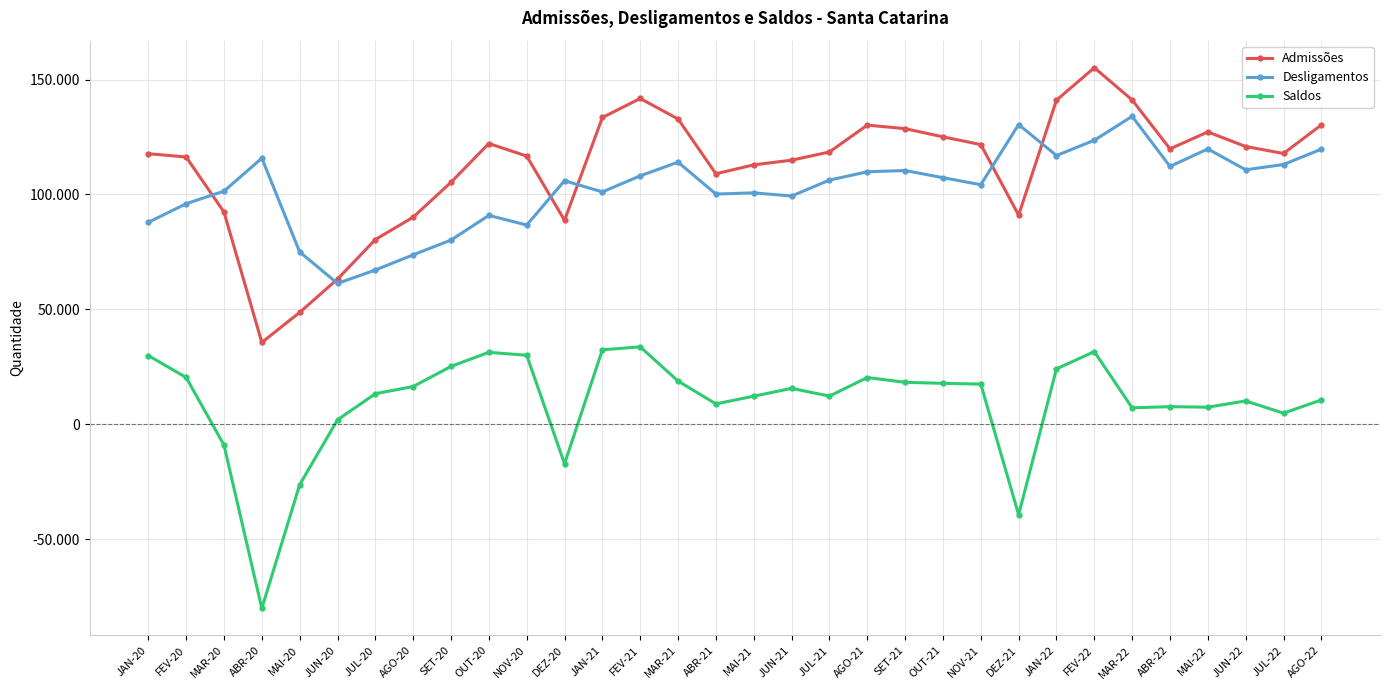

At AGO-20, list the series in order from smallest to largest.

Saldos, Desligamentos, Admissões